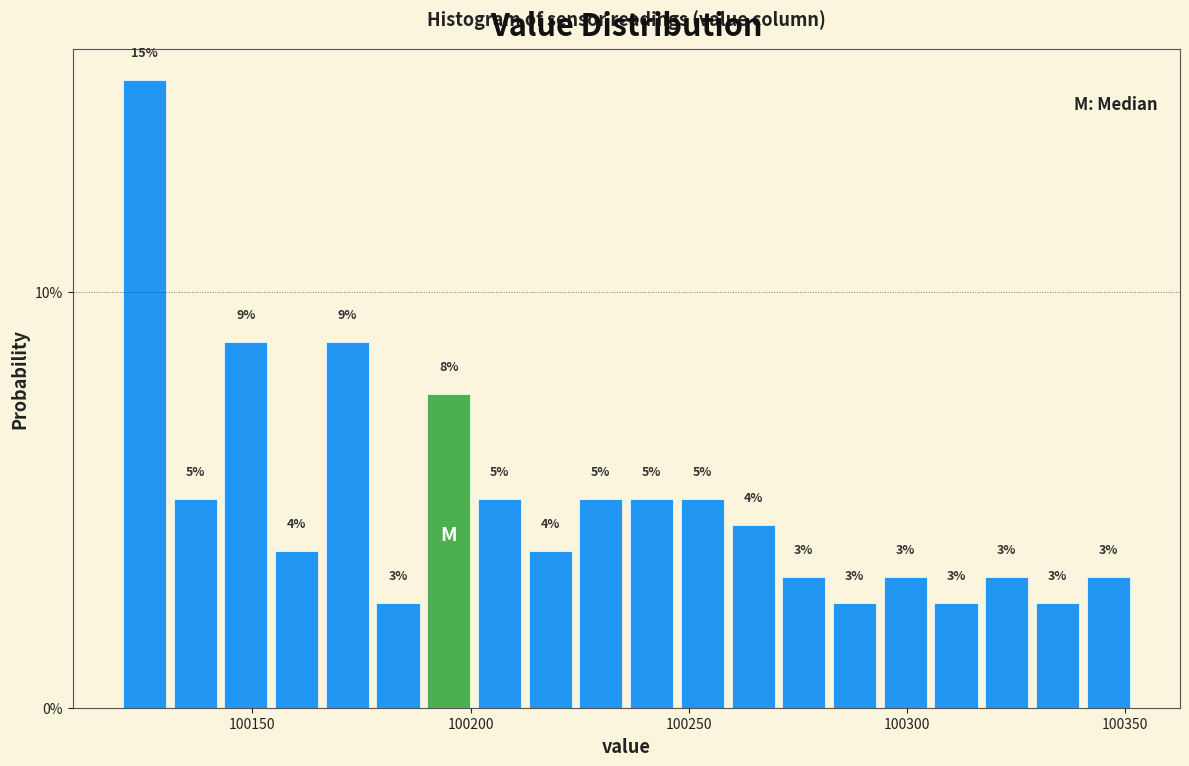

Read against the x-axis, roughly where is the centre of the tallest bar?

100125